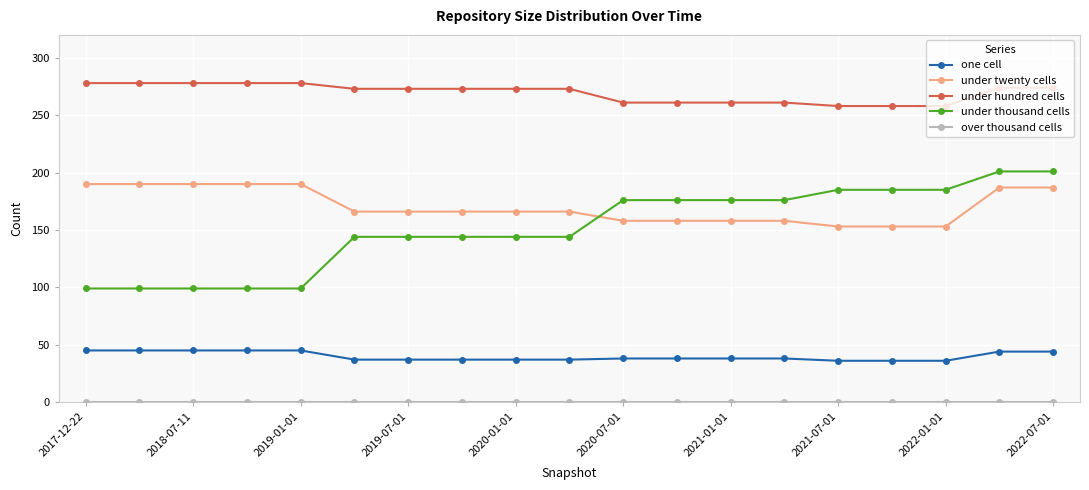

Which series has the largest total across all categories?

under hundred cells